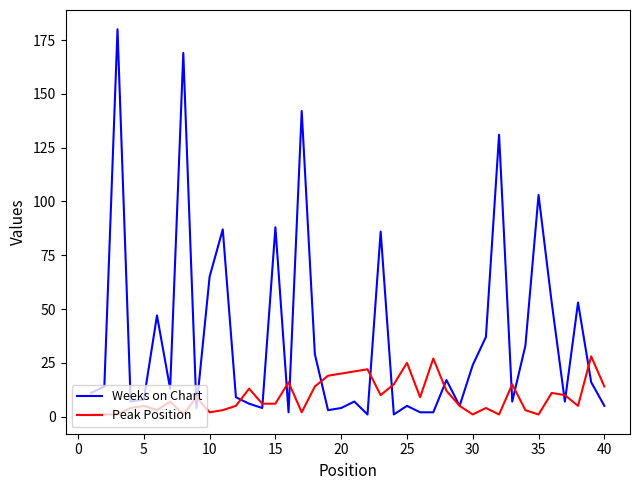

Rank the series by their average value, from lowest to highest.

Peak Position, Weeks on Chart